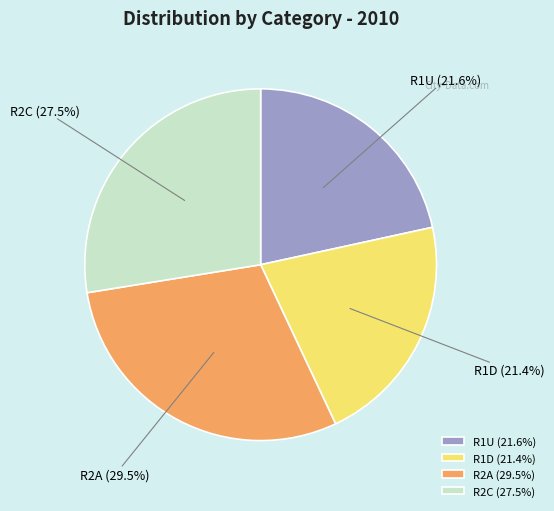

Approximately how many times larger is the value at R2A compared to R2C?

1.1